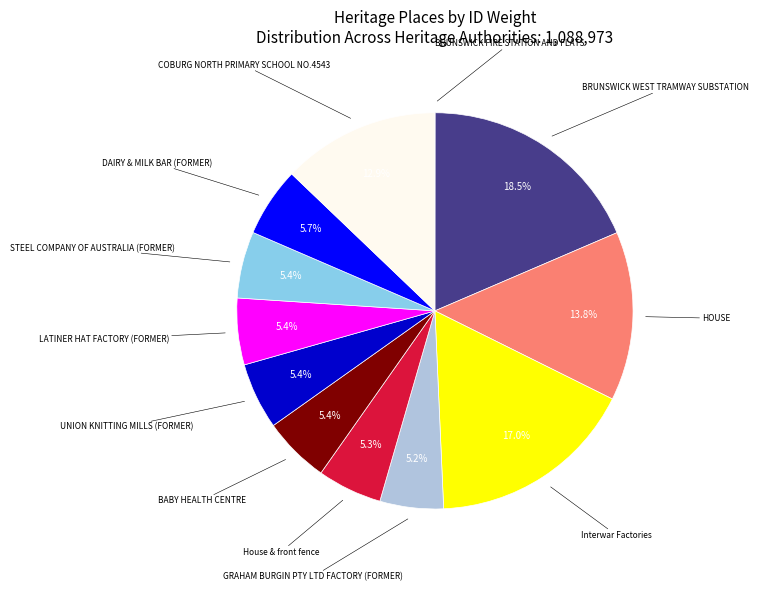

What is the ratio of the value at STEEL COMPANY OF AUSTRALIA (FORMER) to the value at GRAHAM BURGIN PTY LTD FACTORY (FORMER)?

1.0